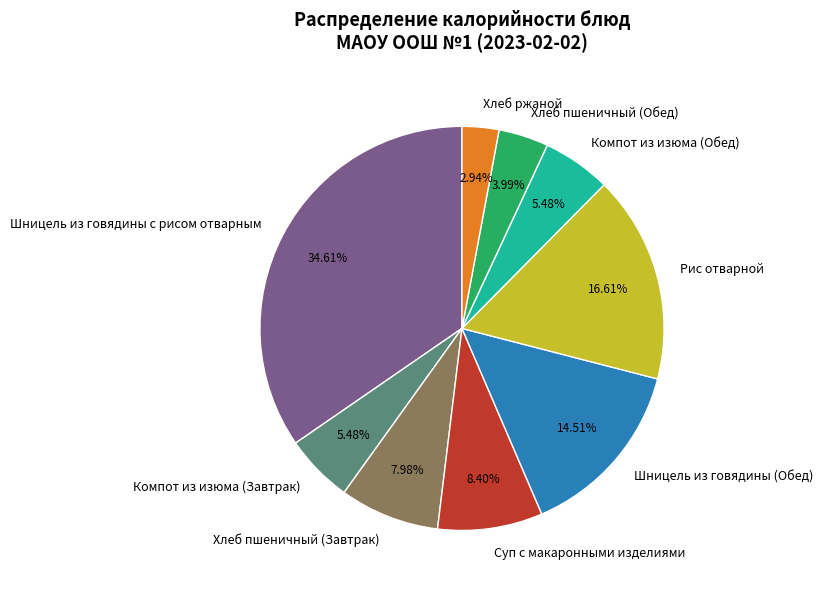

Which slice is the smallest?

Хлеб ржаной